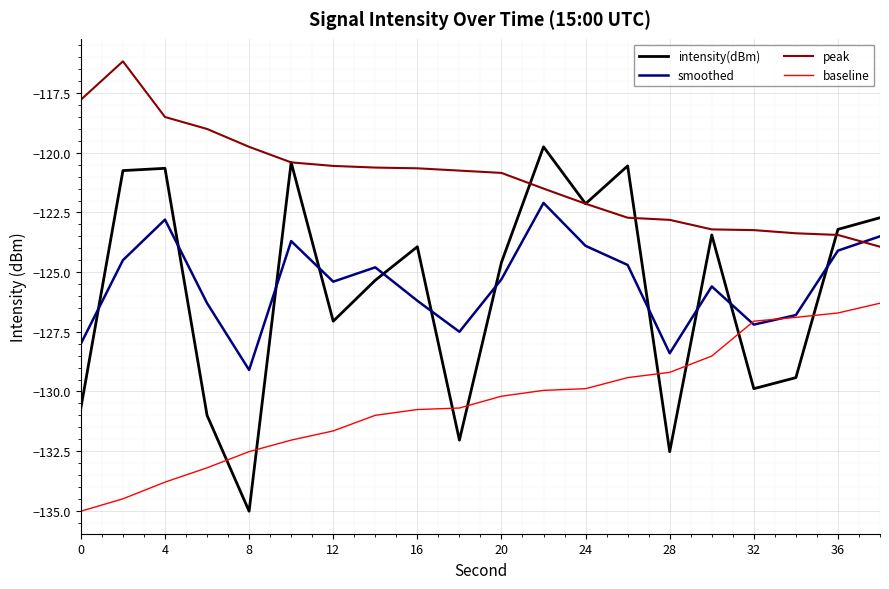

List the series in order of their peak value, lowest first.

baseline, smoothed, intensity(dBm), peak